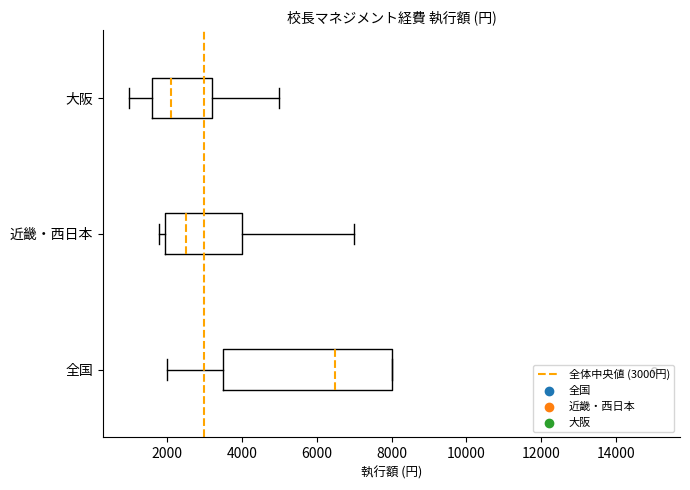

Where does the left whisker of the box for 大阪 end on the x-axis? The values are not printed on the chart, so give them approximately, as read against the axis.

1000